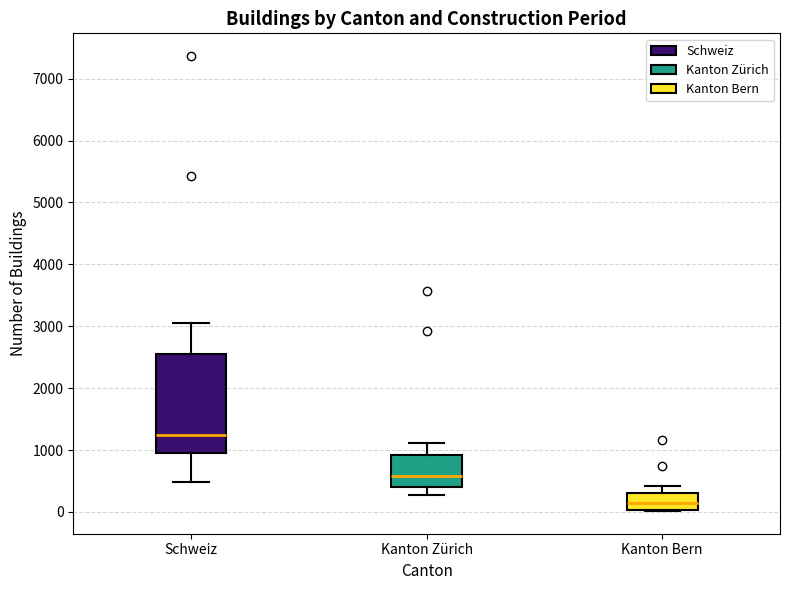

Reading left to right, read every box against the y-axis: the position of its median line, the range the box covers, and the ends of its whiskers. The values are not printed on the chart, so give them approximately, as read against the axis.

Schweiz: median 1200, box 1000 to 2500, whiskers 500 to 3100
Kanton Zürich: median 600, box 400 to 900, whiskers 300 to 1100
Kanton Bern: median 100, box 0 to 300, whiskers 0 to 400